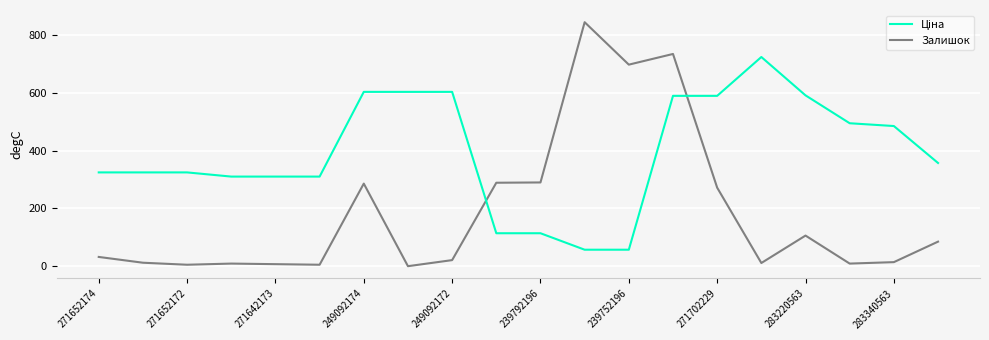

What is the maximum value for Залишок?

845.0